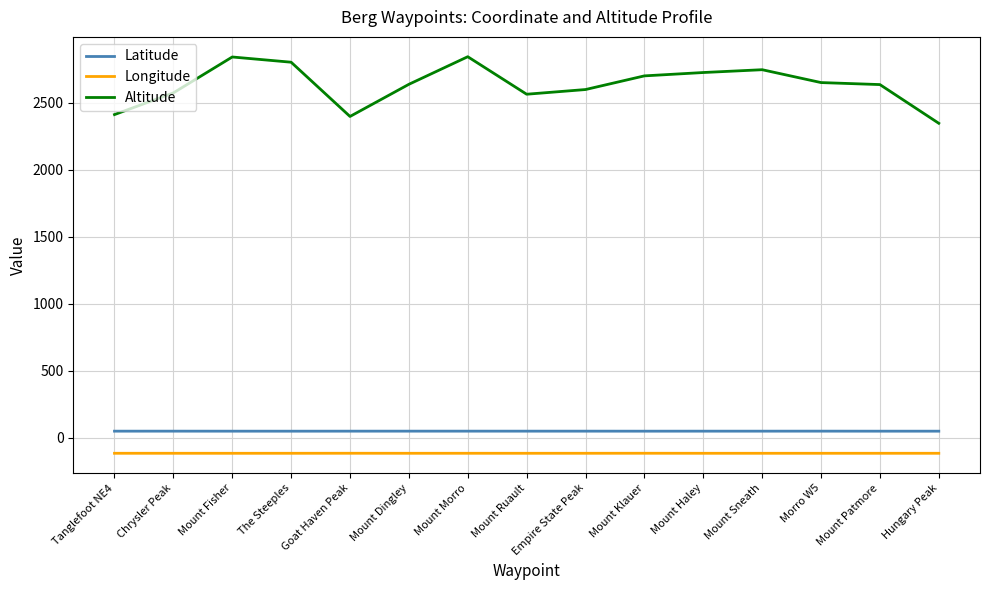

The value of Longitude at Mount Ruault is -115.5. True or false?

True